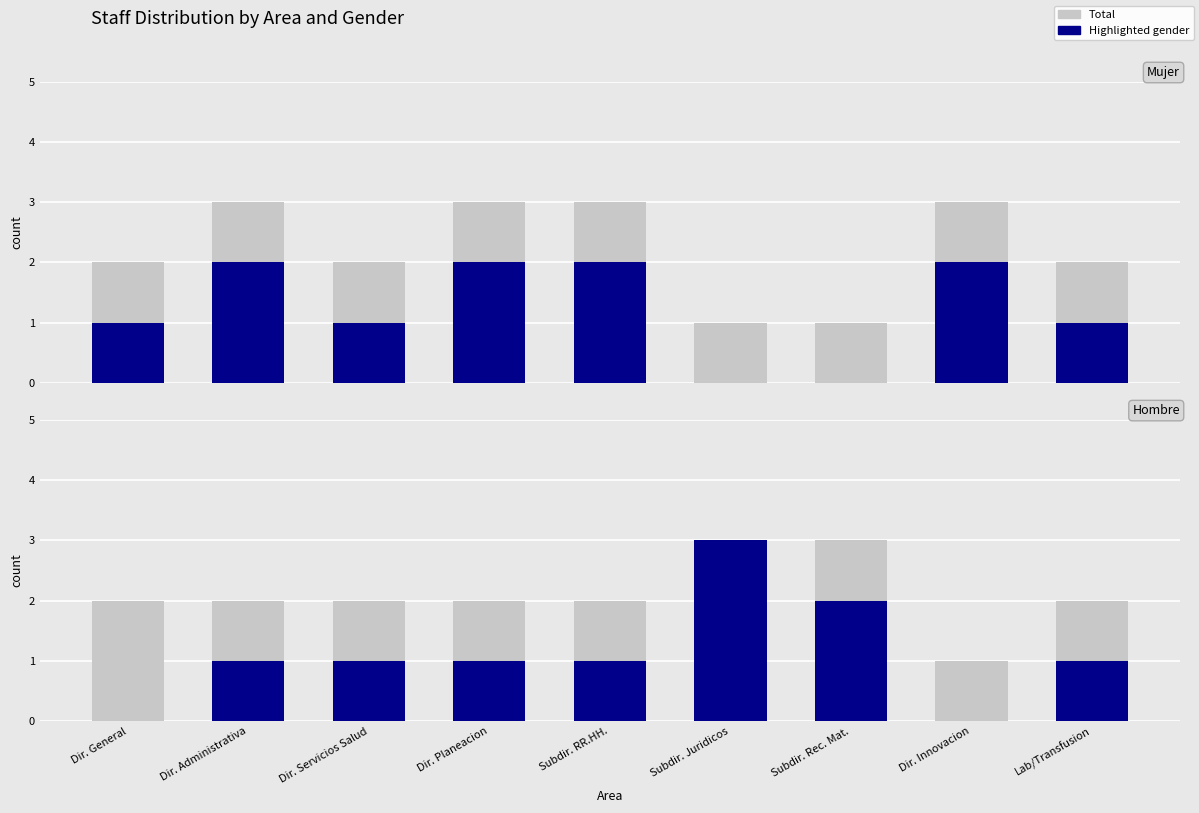

At which category is the sum across all series the highest?

Subdir. Juridicos